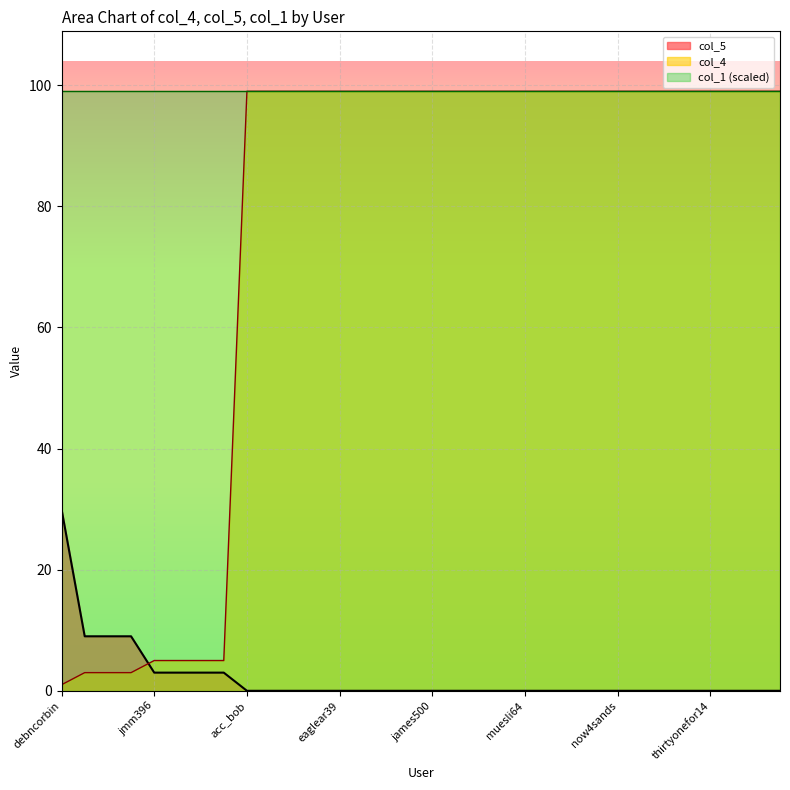

Between which two adjacent categories do col_4 and col_5 first intersect?

lilthummper_ and jmm396